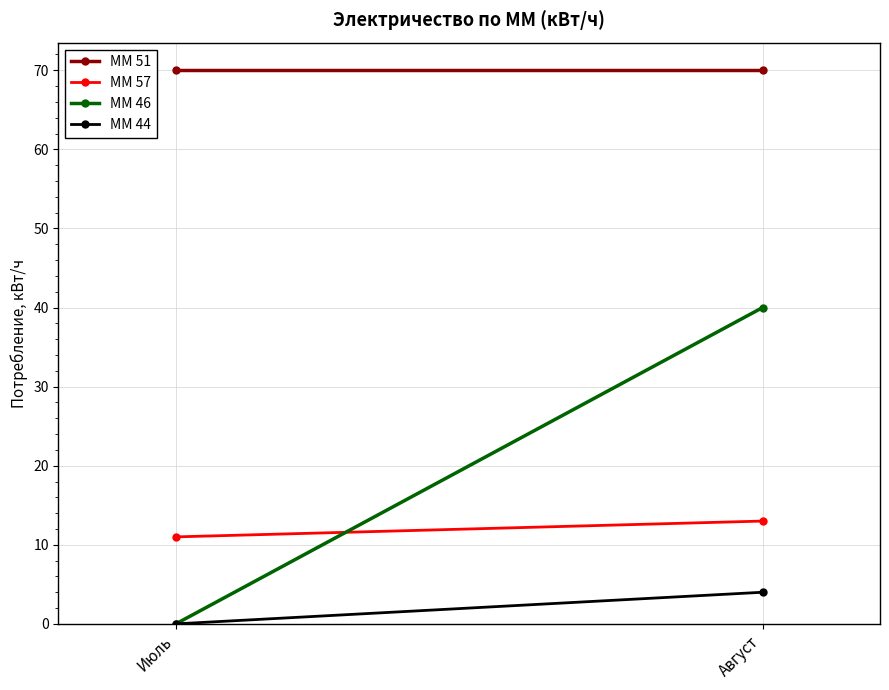

What is the average value of the ММ 57 series?

12